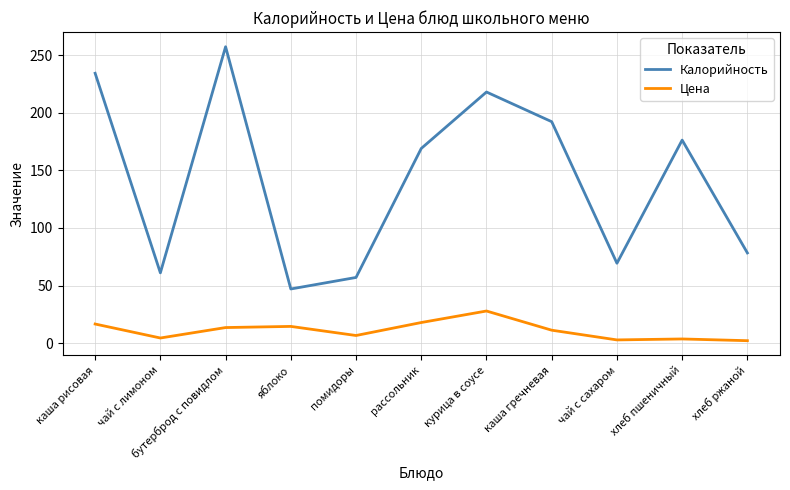

Where does the Цена series first go above 11?

каша рисовая